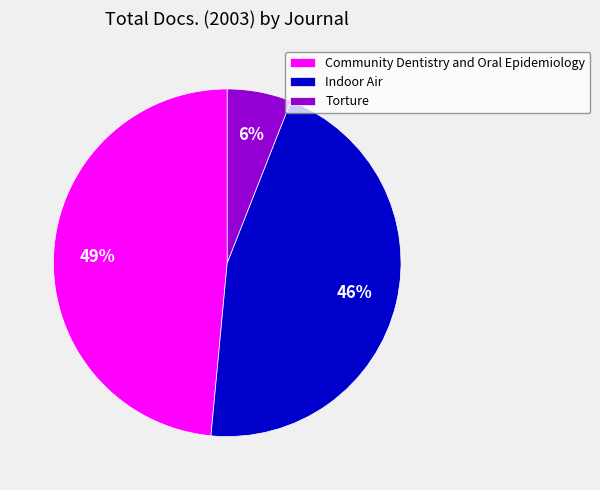

Which slice is the smallest?

Torture